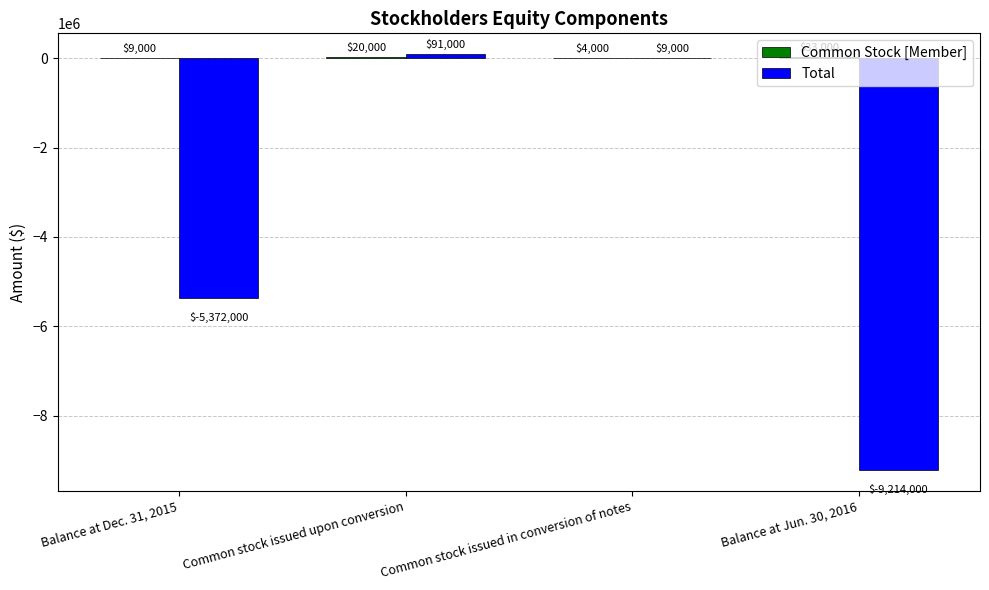

How many data points does each series have?

4